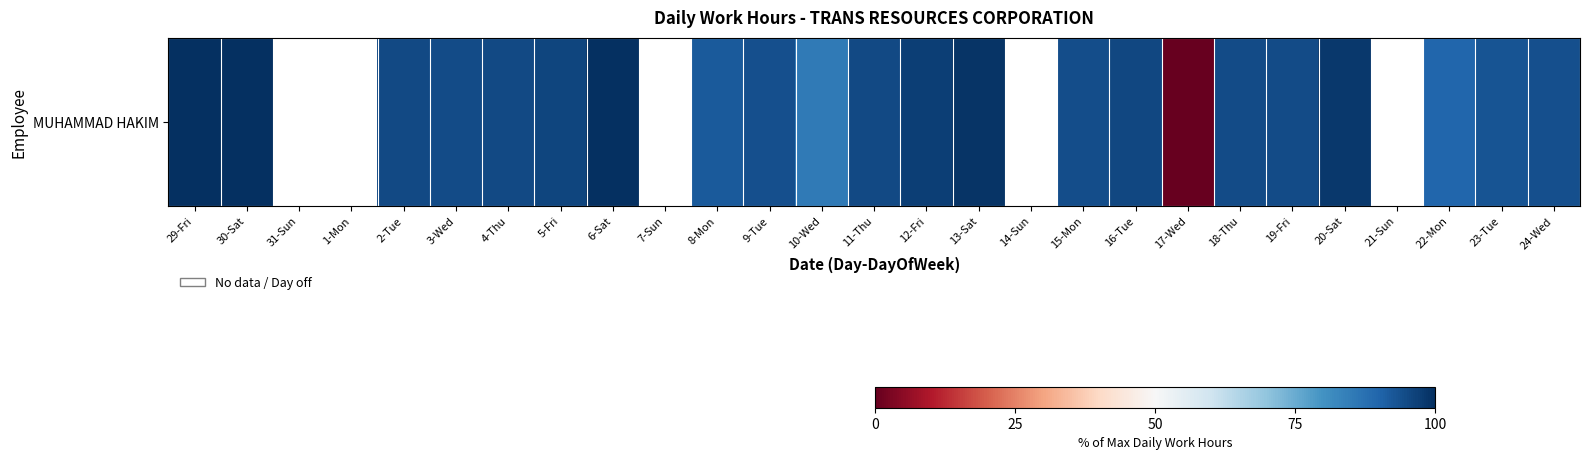

The value at 22-Mon is 89.5. True or false?

True